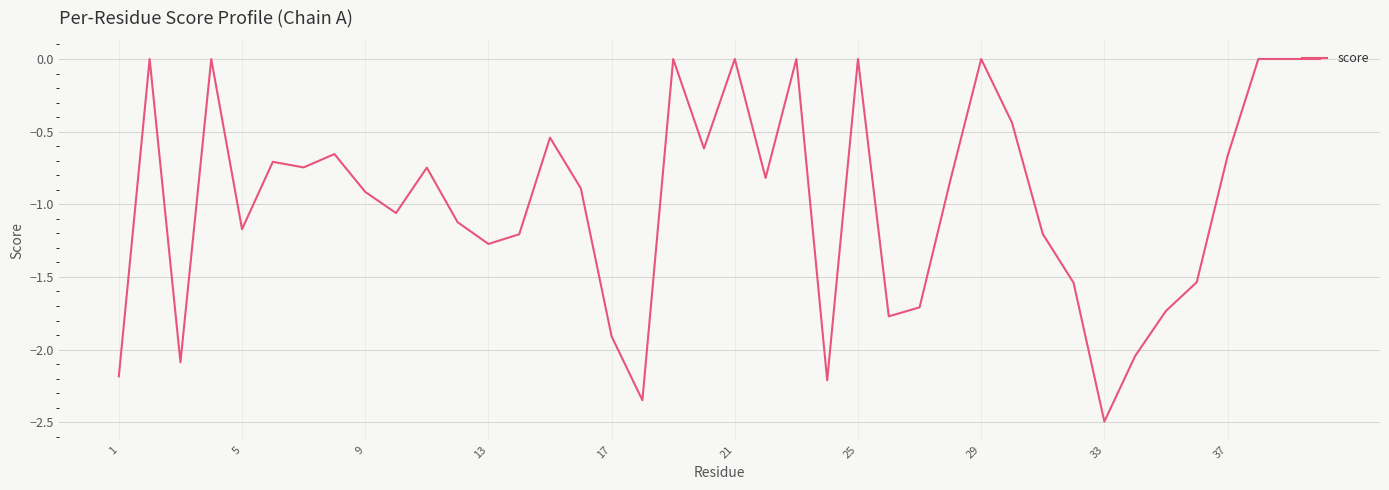

What is the smallest value displayed?

-2.5